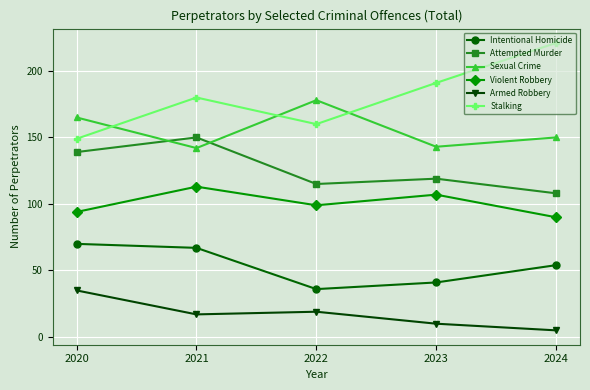

Is the value of Sexual Crime at 2020 greater than the value of Intentional Homicide at 2020?

Yes